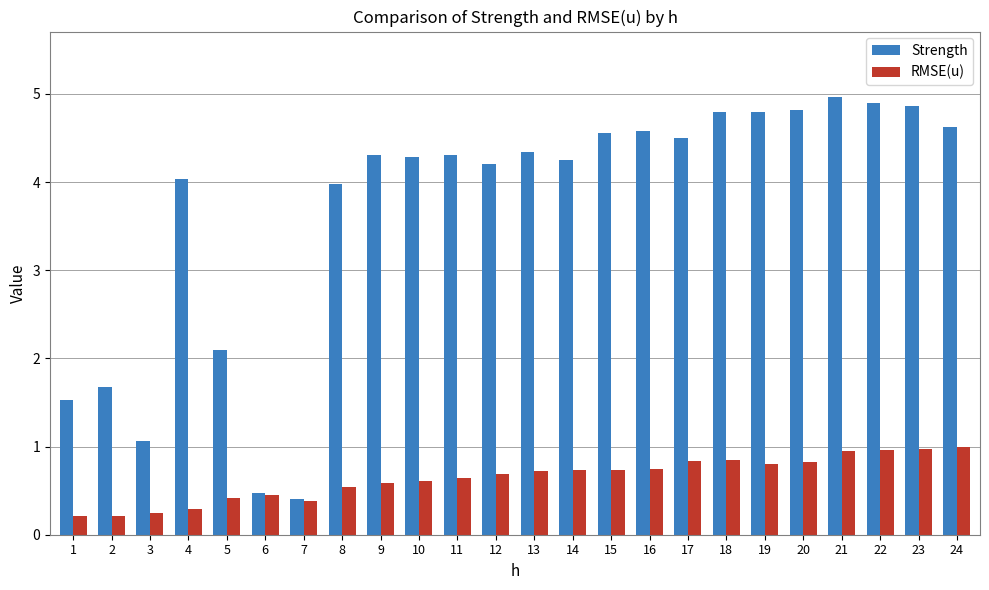

Rank the series at 22 from lowest to highest value.

RMSE(u), Strength